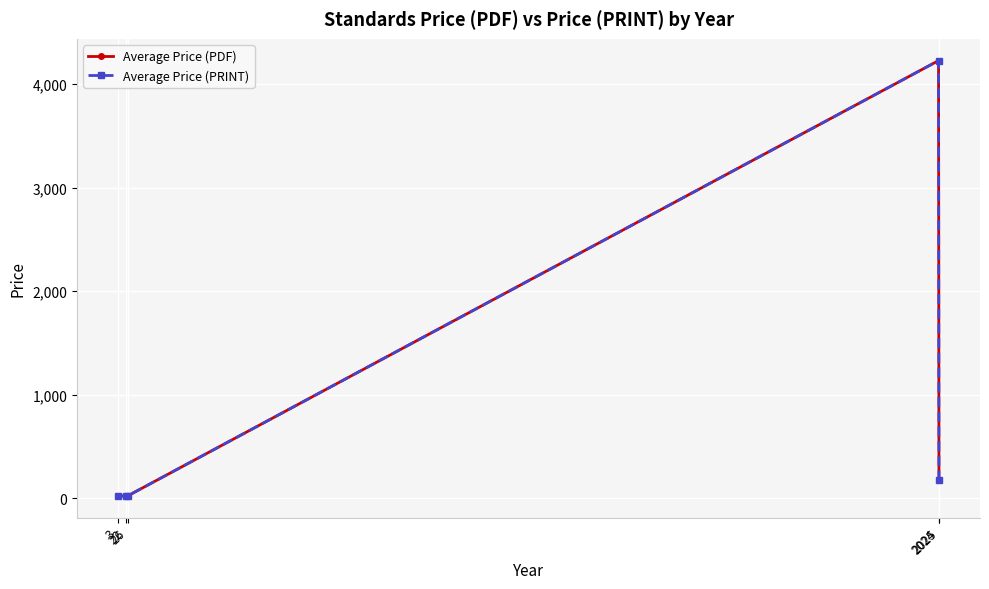

Does the chart have visible grid lines?

Yes